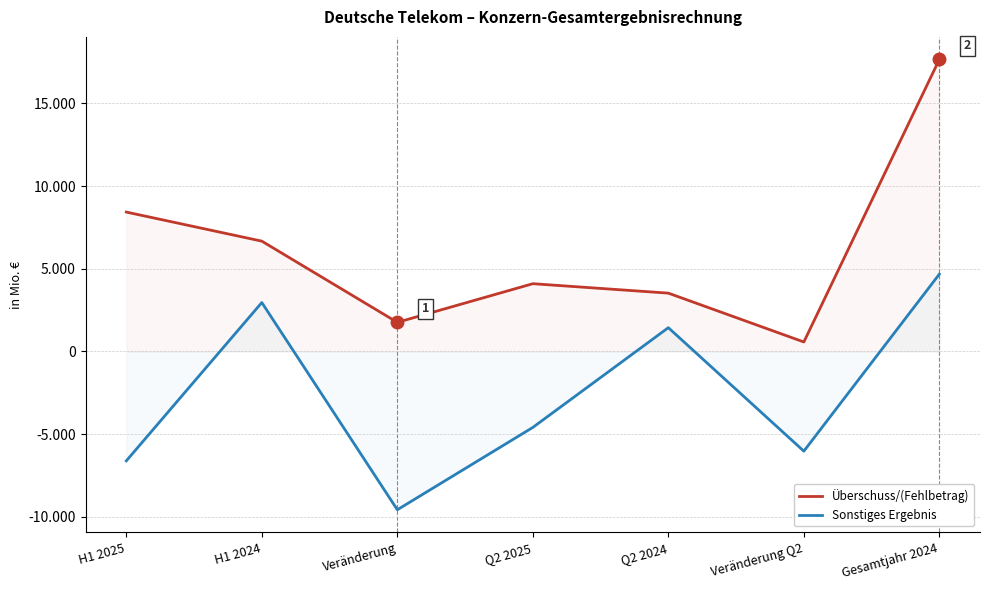

What position from the right is H1 2024?

6